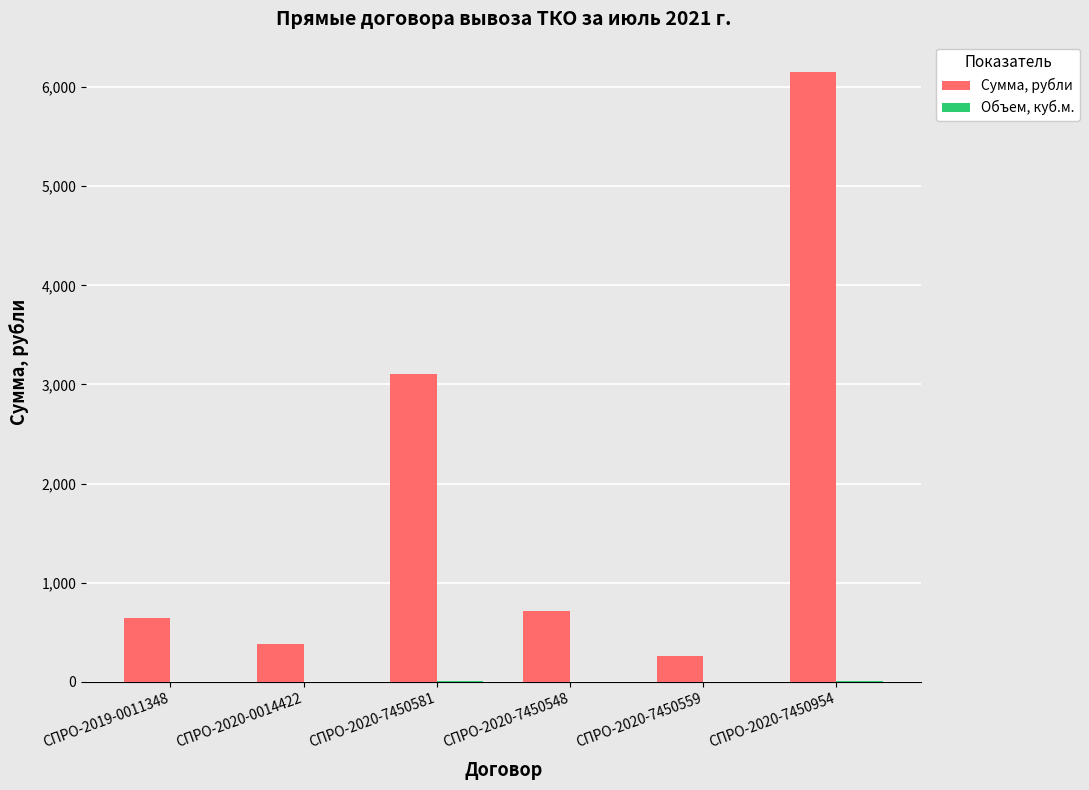

At which category does the chart reach its peak across all series?

СПРО-2020-7450954